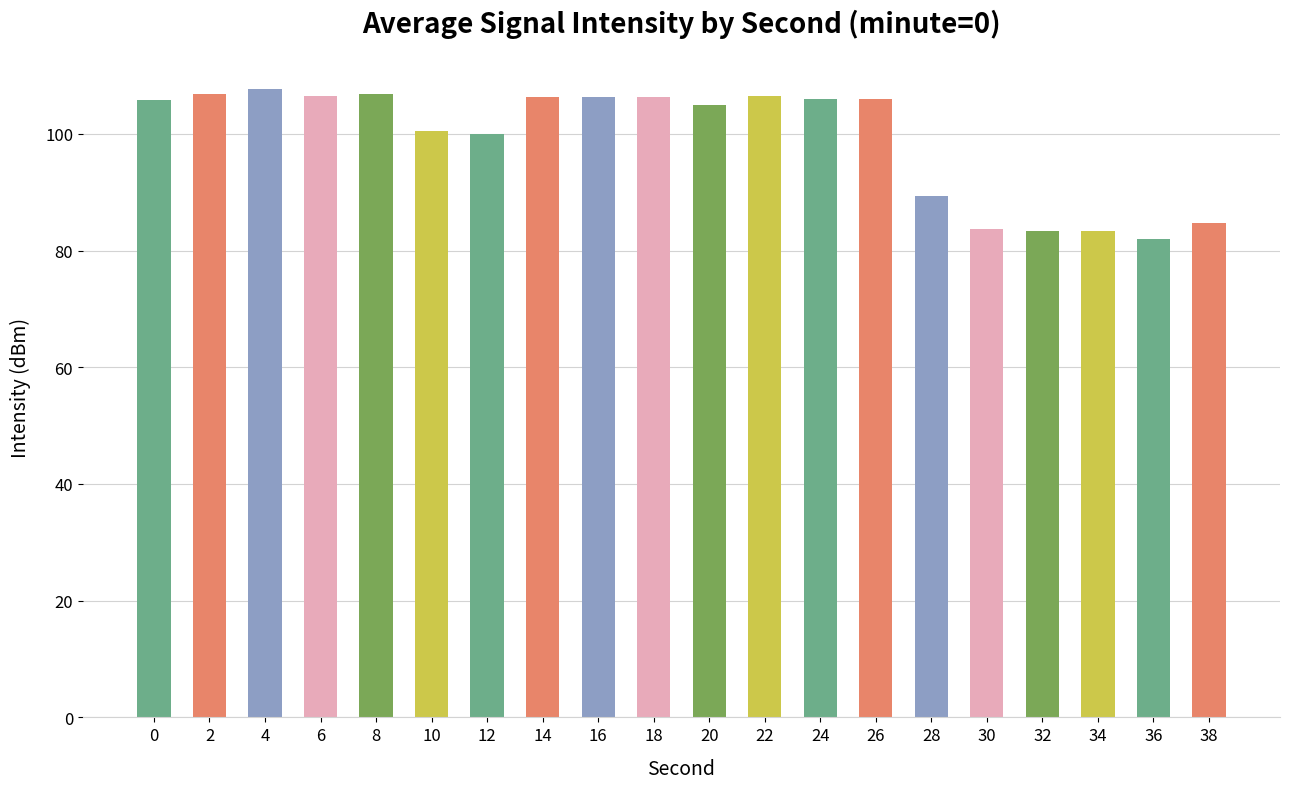

Does the chart contain stacked bars?

No